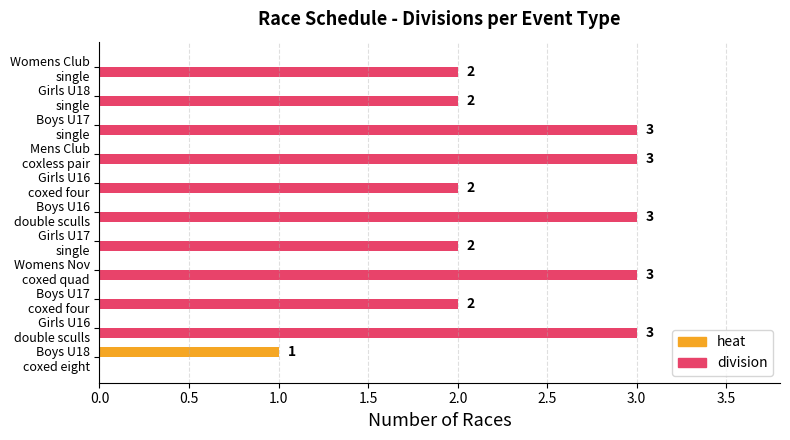

Count the number of categories in the chart.

11